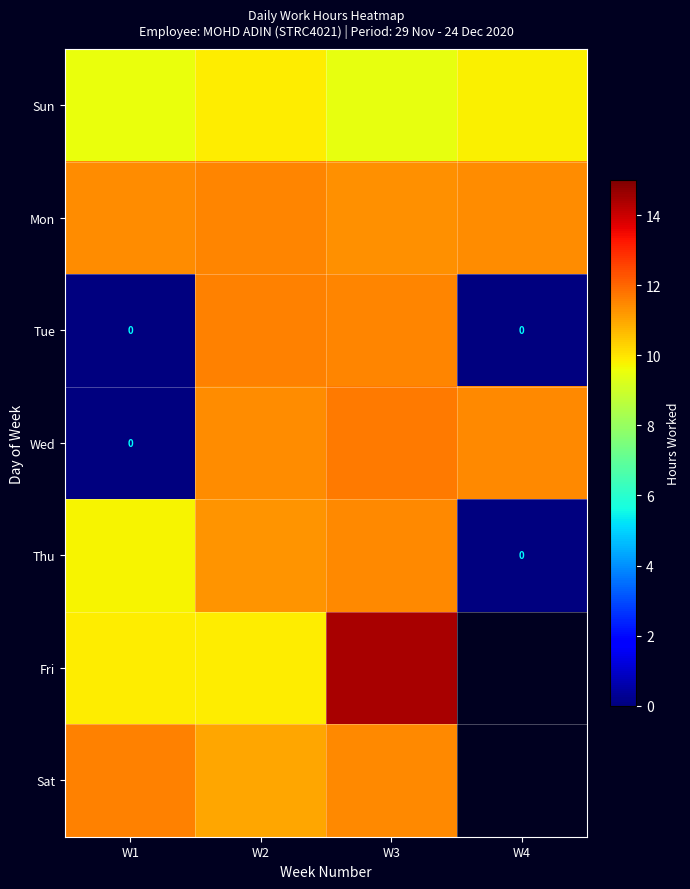

At W3, list the series in order from smallest to largest.

Sun, Mon, Sat, Thu, Tue, Wed, Fri